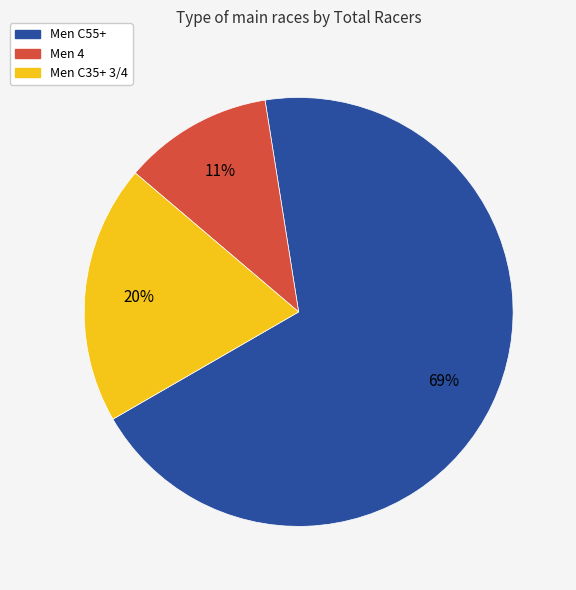

Is there a majority slice in this chart?

Yes